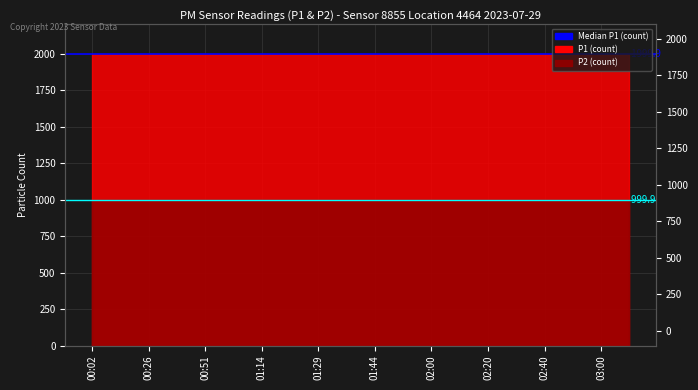

What is the total value across all series at 00:26?

2999.8